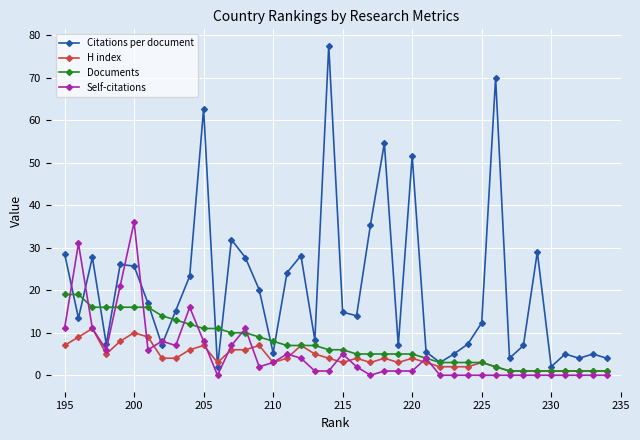

Which series has the largest total across all categories?

Citations per document